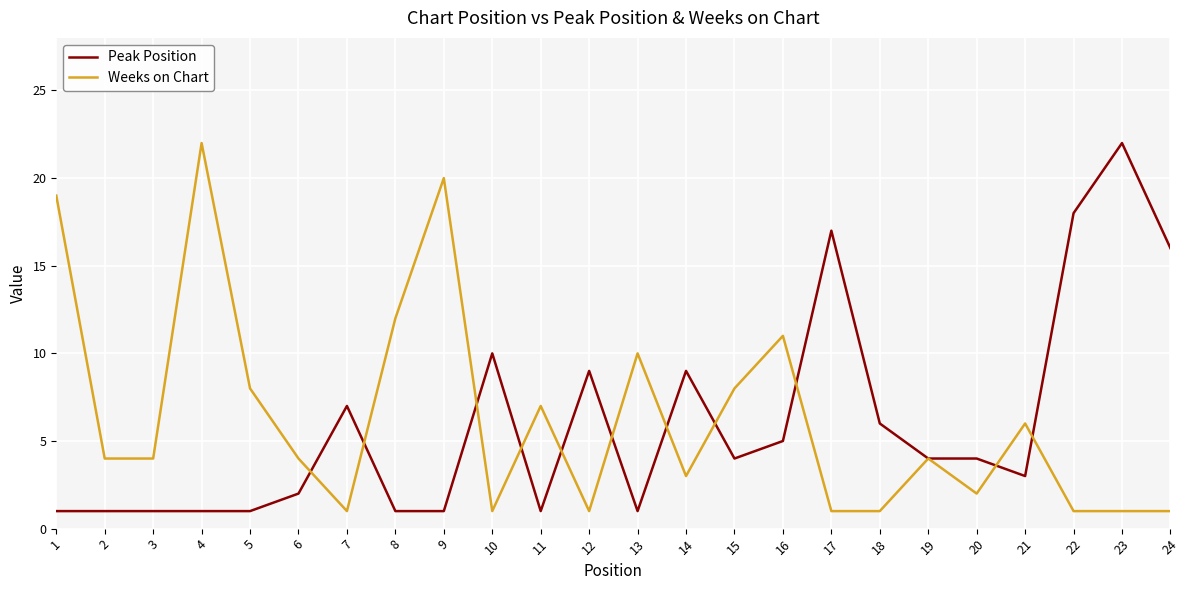

The value of Peak Position at 3 is 0. True or false?

False